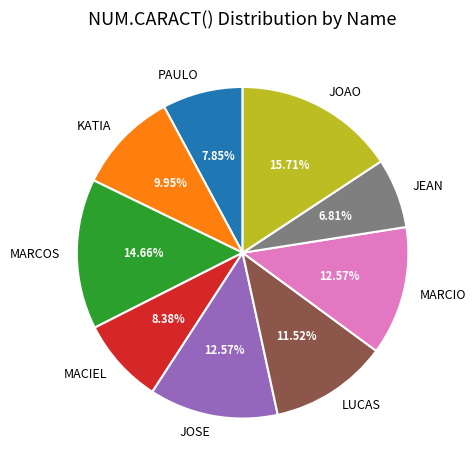

To the nearest percent, what is the difference between the JOAO and JOSE slice percentages?

3%